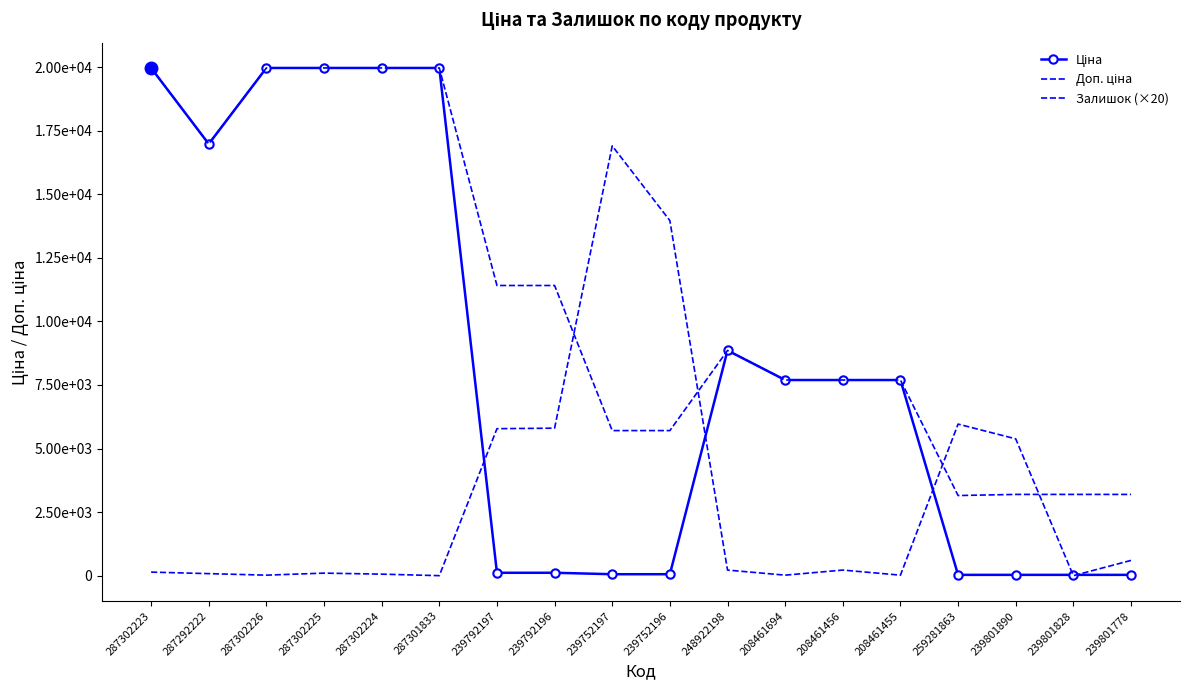

How many interior local valleys does the Ціна series have?

2